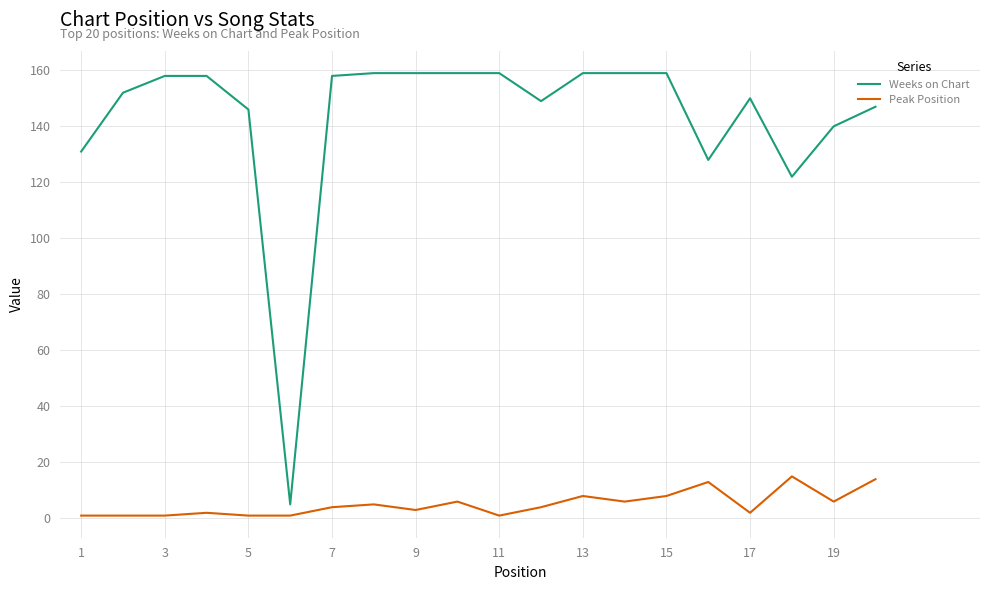

Which series has the widest spread of values?

Weeks on Chart